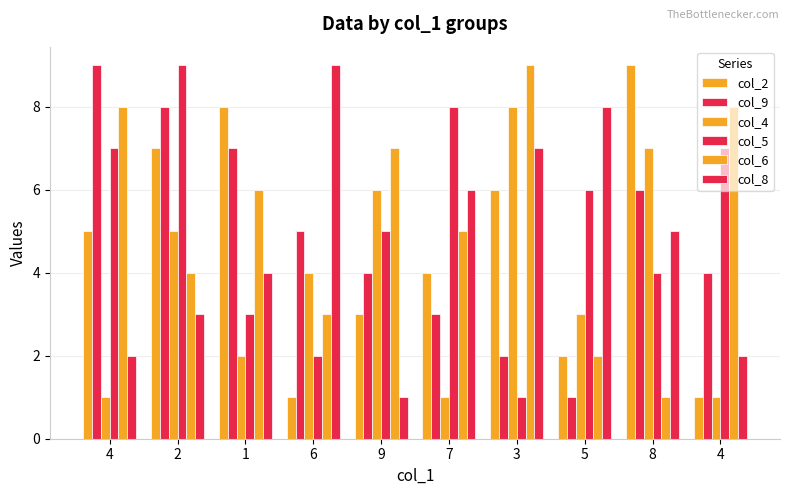

How many series are shown in this chart?

6